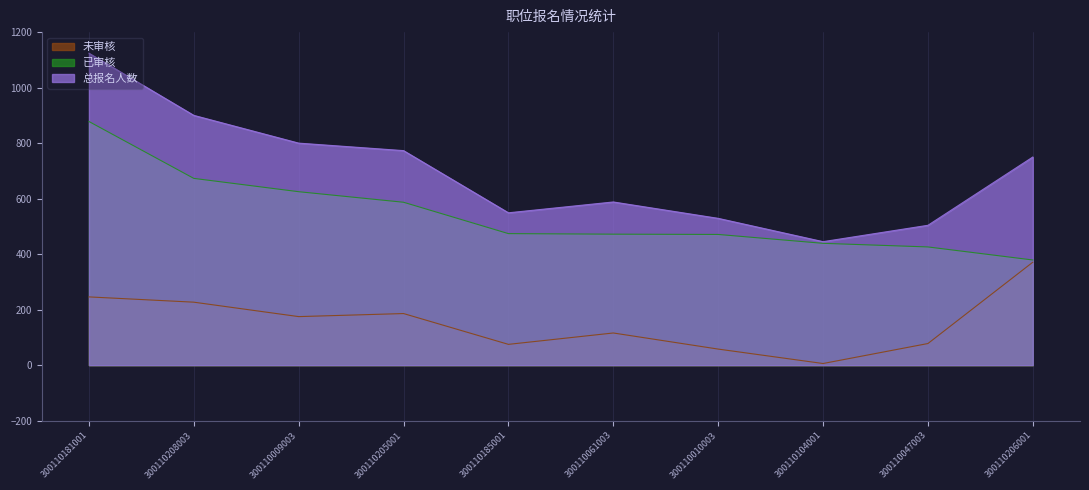

Where does the 已审核 series first go above 474?

300110181001